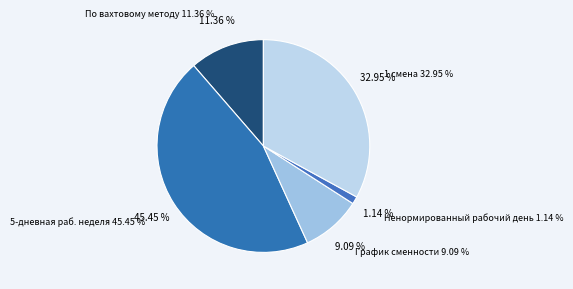

Combined, what portion of the pie is 5-дневная раб. неделя and По вахтовому методу?

56.8%